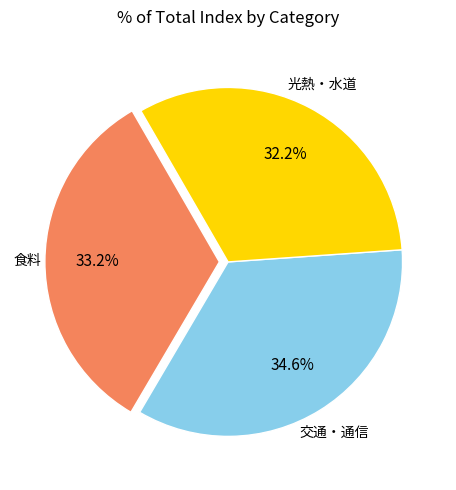

Is there a majority slice in this chart?

No